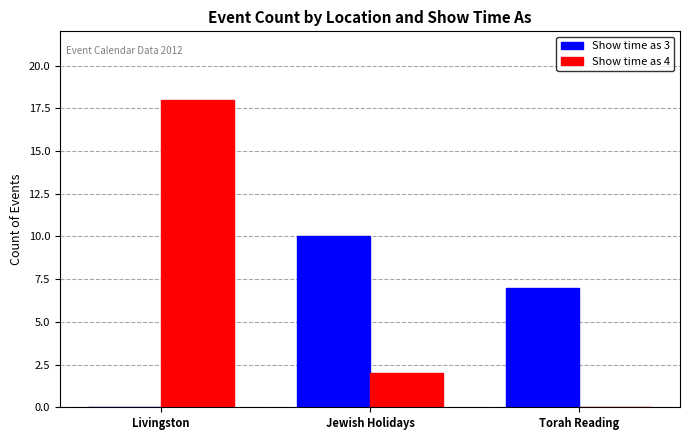

The Show time as 3 series shows 0 at Livingston. True or false?

True